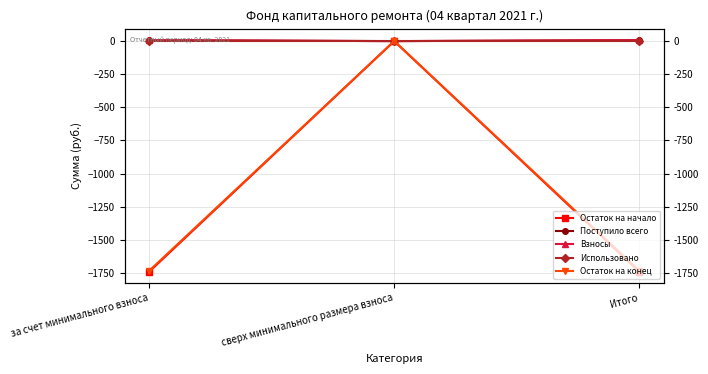

Reading left to right, transcribe all the data shown in this chart.

Остаток на начало: -1740.8	0.0	-1740.8
Поступило всего: 7.1	0.0	7.1
Взносы: 7.1	0.0	7.1
Использовано: 0.0	0.0	0.0
Остаток на конец: -1733.8	0.0	-1733.8